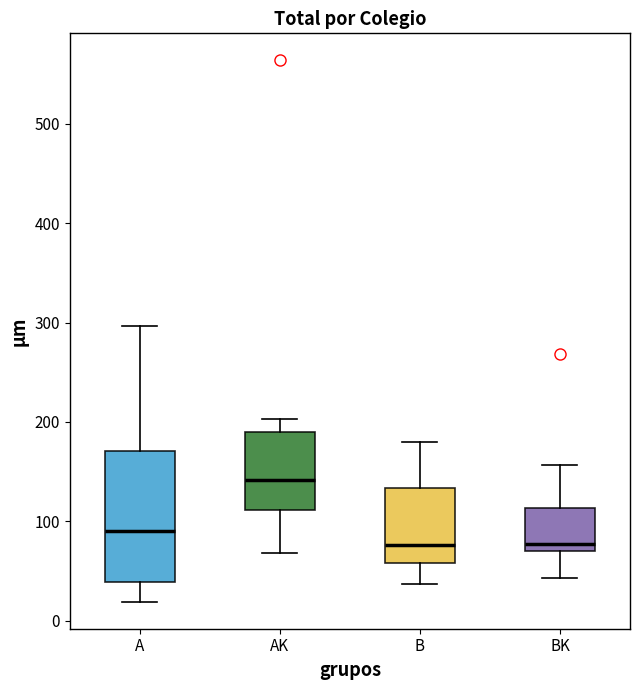

Reading left to right, read every box against the y-axis: the position of its median line, the range the box covers, and the ends of its whiskers. The values are not printed on the chart, so give them approximately, as read against the axis.

A: median 90, box 40 to 170, whiskers 20 to 300
AK: median 140, box 110 to 190, whiskers 70 to 200
B: median 80, box 60 to 130, whiskers 40 to 180
BK: median 80, box 70 to 110, whiskers 40 to 160